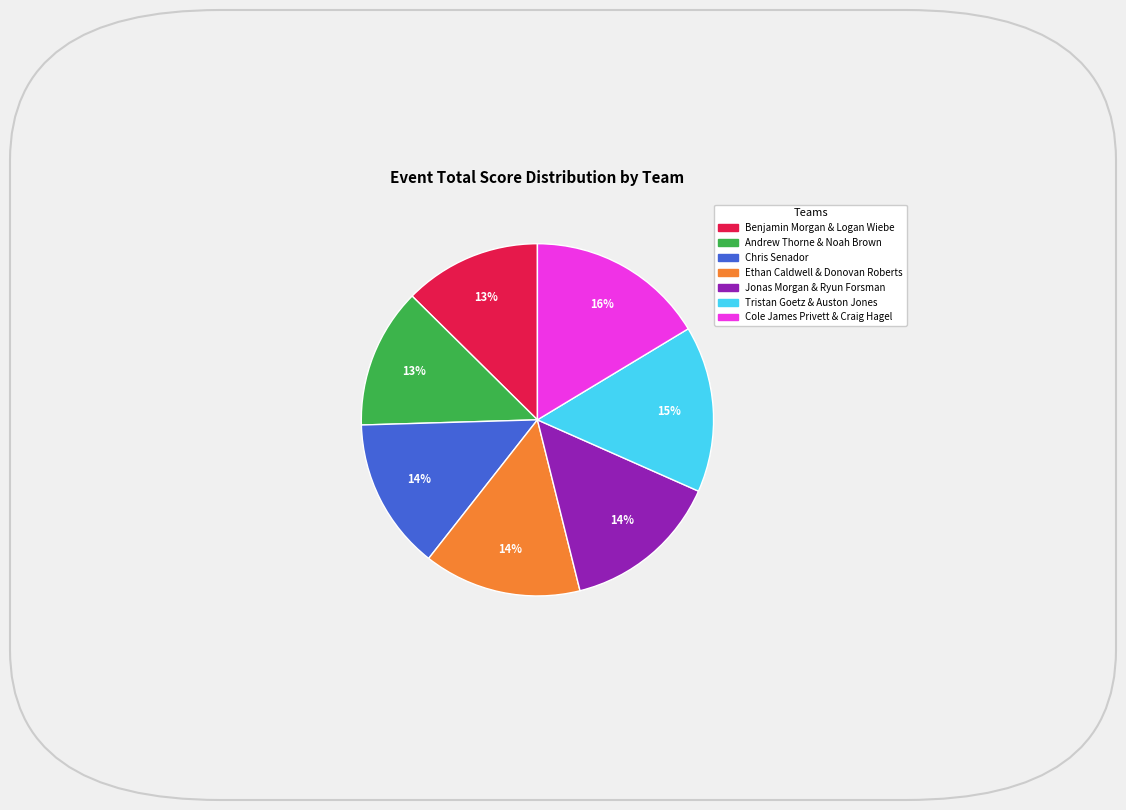

Does any single category account for the majority?

No